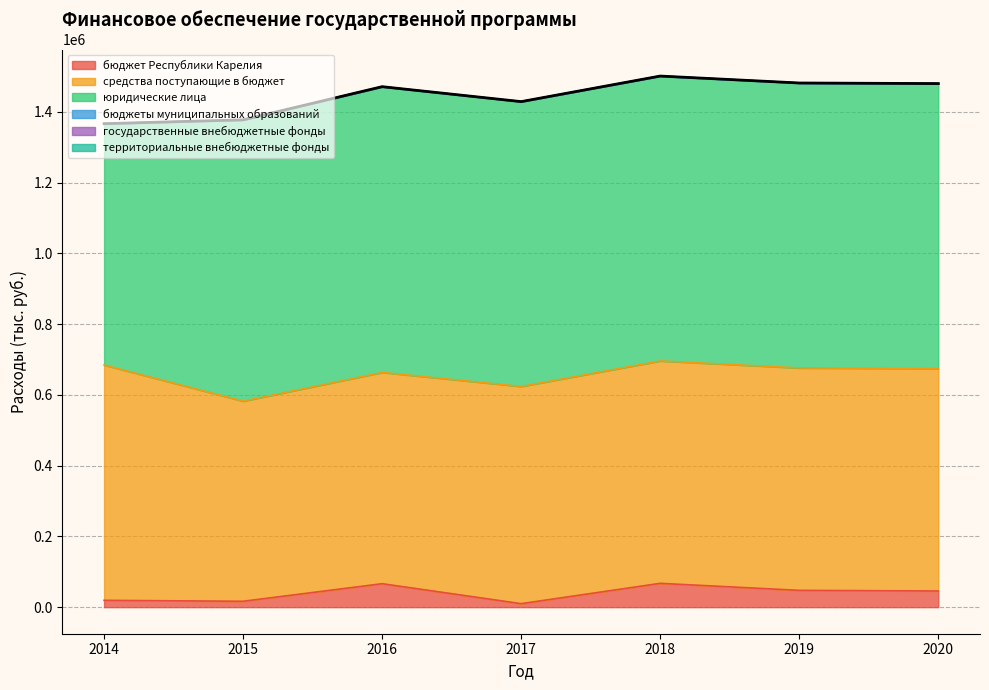

At how many categories does at least one series exceed 544868?

7